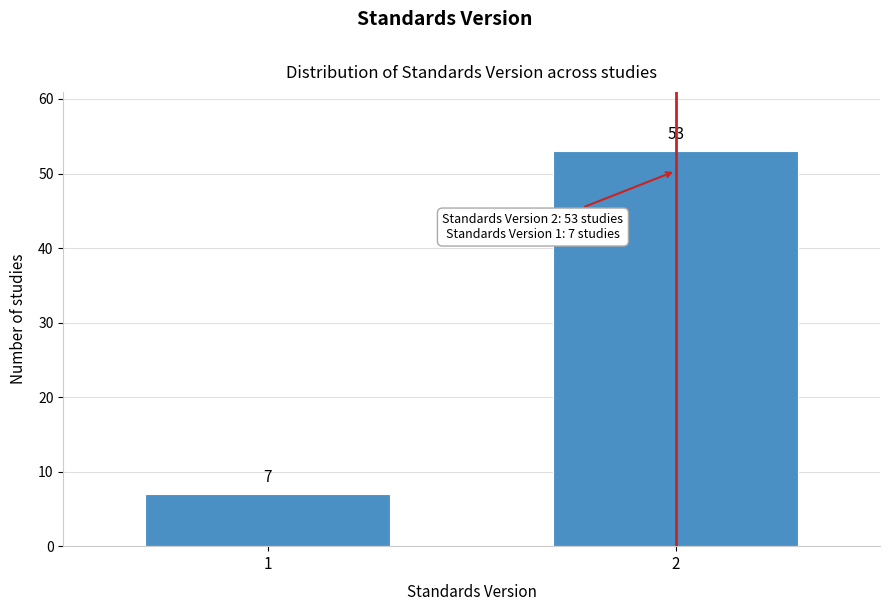

Reading left to right, what are all the values shown in this chart?

1=7	2=53